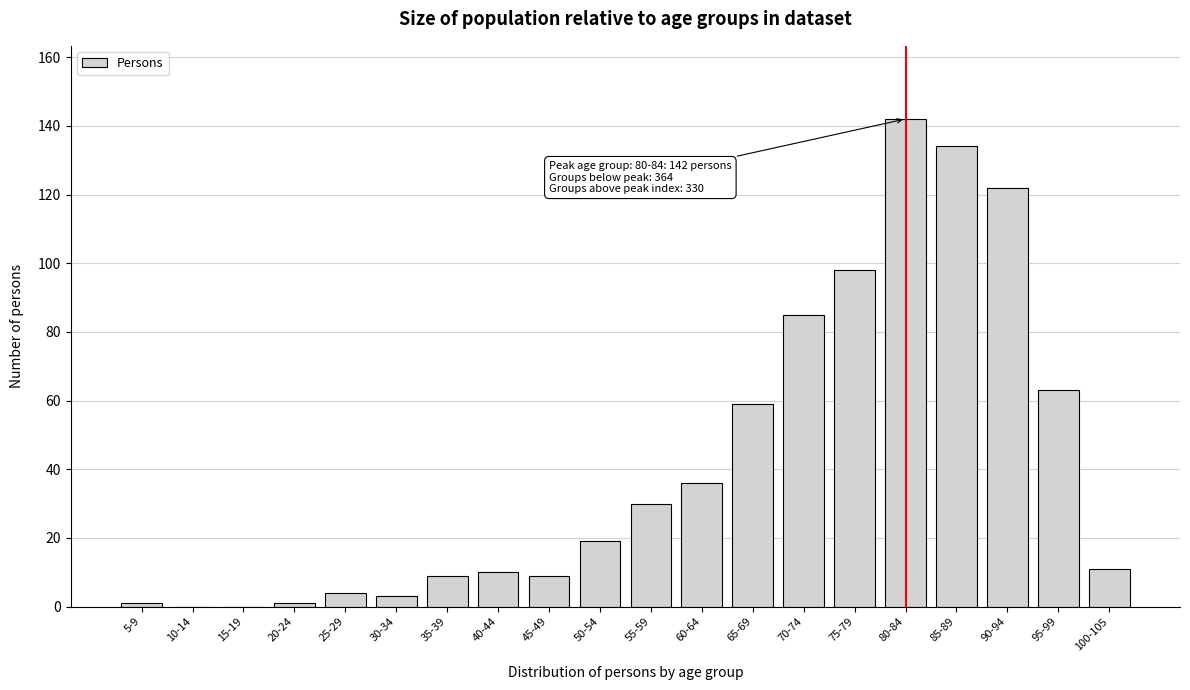

Reading right to left, what are all the values shown in this chart?

100-105=11	95-99=63	90-94=122	85-89=134	80-84=142	75-79=98	70-74=85	65-69=59	60-64=36	55-59=30	50-54=19	45-49=9	40-44=10	35-39=9	30-34=3	25-29=4	20-24=1	15-19=0	10-14=0	5-9=1